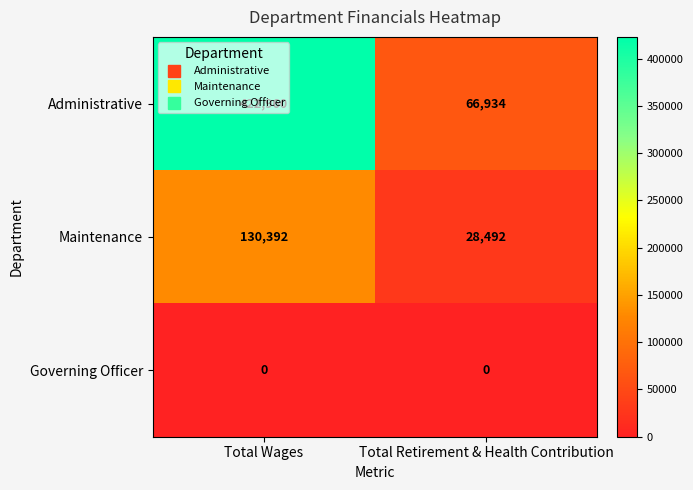

Rank the series by their average value, from lowest to highest.

Governing Officer, Maintenance, Administrative